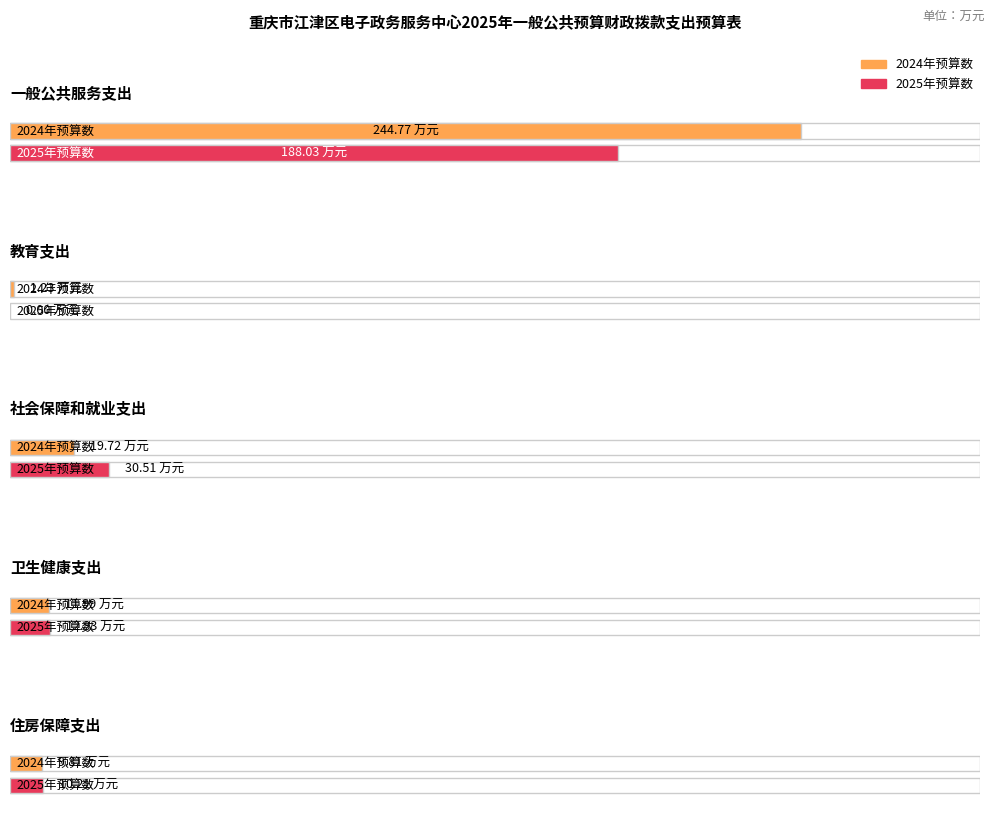

What is the label of the 1st bar from the left?

一般公共服务支出